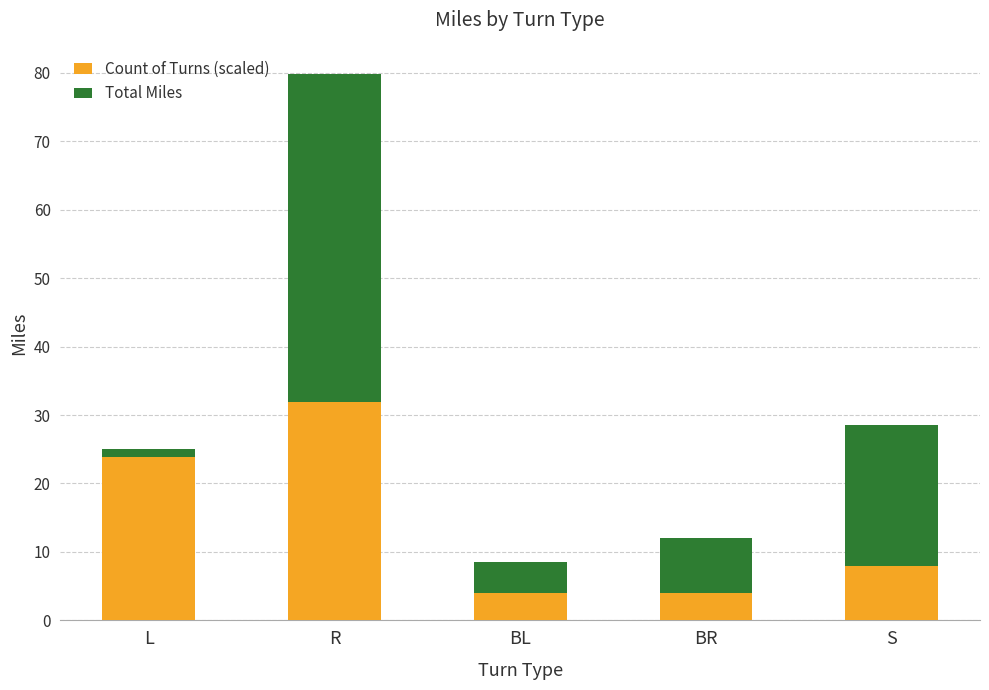

What is the average value of the Count of Turns (scaled) series?

14.4